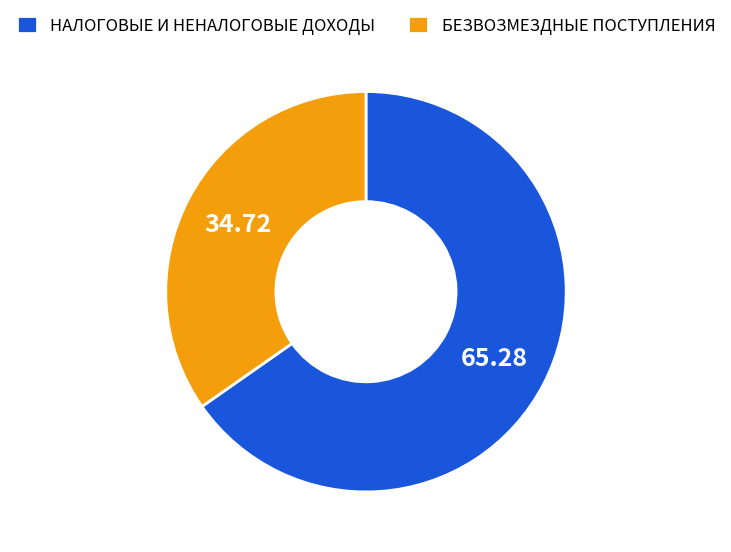

Between НАЛОГОВЫЕ И НЕНАЛОГОВЫЕ ДОХОДЫ and БЕЗВОЗМЕЗДНЫЕ ПОСТУПЛЕНИЯ, which is larger?

НАЛОГОВЫЕ И НЕНАЛОГОВЫЕ ДОХОДЫ